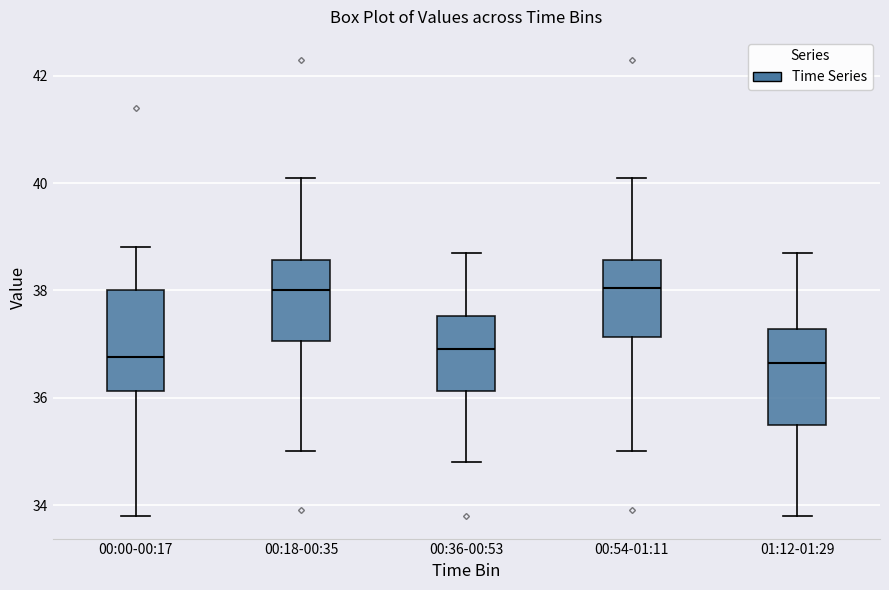

Reading left to right, read every box against the y-axis: the position of its median line, the range the box covers, and the ends of its whiskers. The values are not printed on the chart, so give them approximately, as read against the axis.

00:00-00:17: median 36.8, box 36.2 to 38.0, whiskers 33.8 to 38.8
00:18-00:35: median 38.0, box 37.0 to 38.6, whiskers 35.0 to 40.2
00:36-00:53: median 37.0, box 36.2 to 37.6, whiskers 34.8 to 38.8
00:54-01:11: median 38.0, box 37.2 to 38.6, whiskers 35.0 to 40.2
01:12-01:29: median 36.6, box 35.6 to 37.2, whiskers 33.8 to 38.8